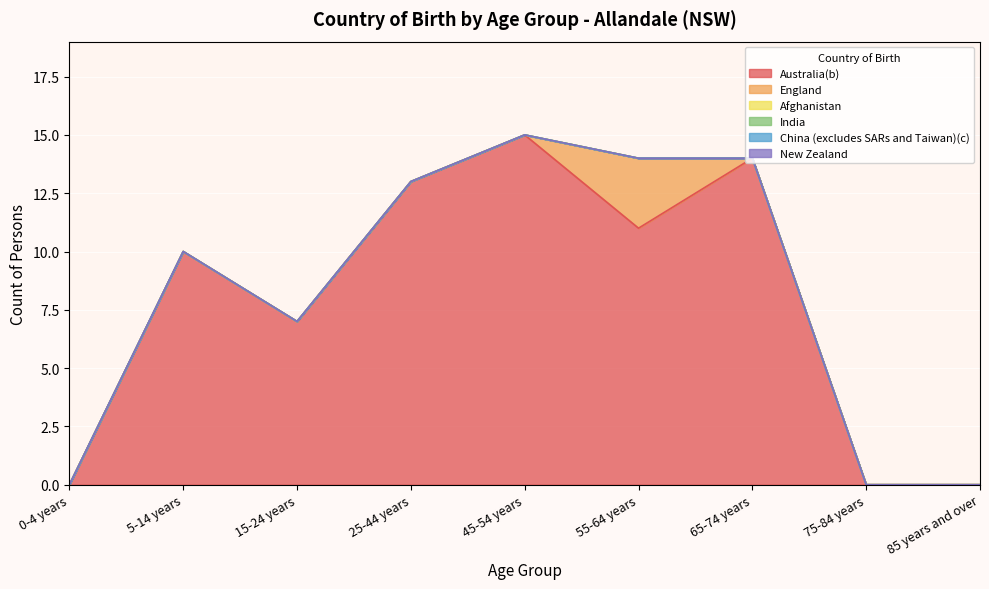

Reading left to right, list all the values displayed in this chart.

Australia(b): 0	10	7	13	15	11	14	0	0
England: 0	0	0	0	0	3	0	0	0
Afghanistan: 0	0	0	0	0	0	0	0	0
India: 0	0	0	0	0	0	0	0	0
China (excludes SARs and Taiwan)(c): 0	0	0	0	0	0	0	0	0
New Zealand: 0	0	0	0	0	0	0	0	0